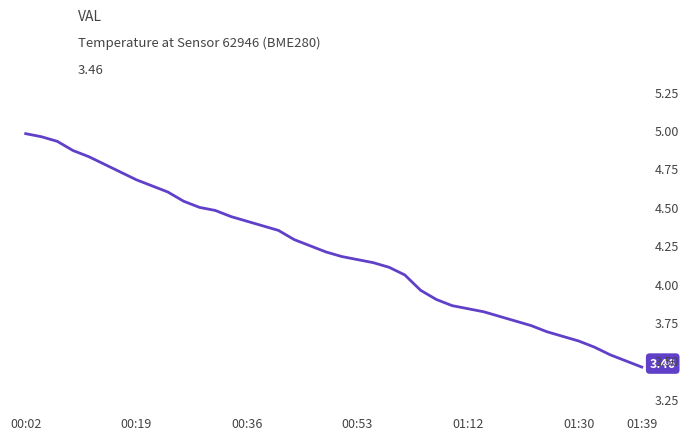

Rank the categories by value from highest to lowest.

00:02, 00:19, 00:36, 00:53, 01:12, 01:30, 01:39, 7, 8, 9, 10, 11, 12, 13, 14, 15, 16, 17, 18, 19, 20, 21, 22, 23, 24, 25, 26, 27, 28, 29, 30, 31, 32, 33, 34, 35, 36, 37, 38, 39